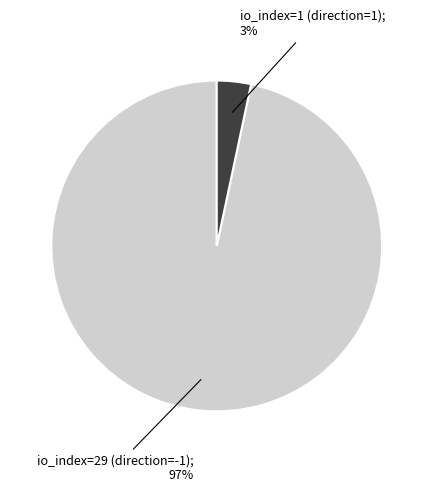

To the nearest percent, what is the average slice percentage?

50%